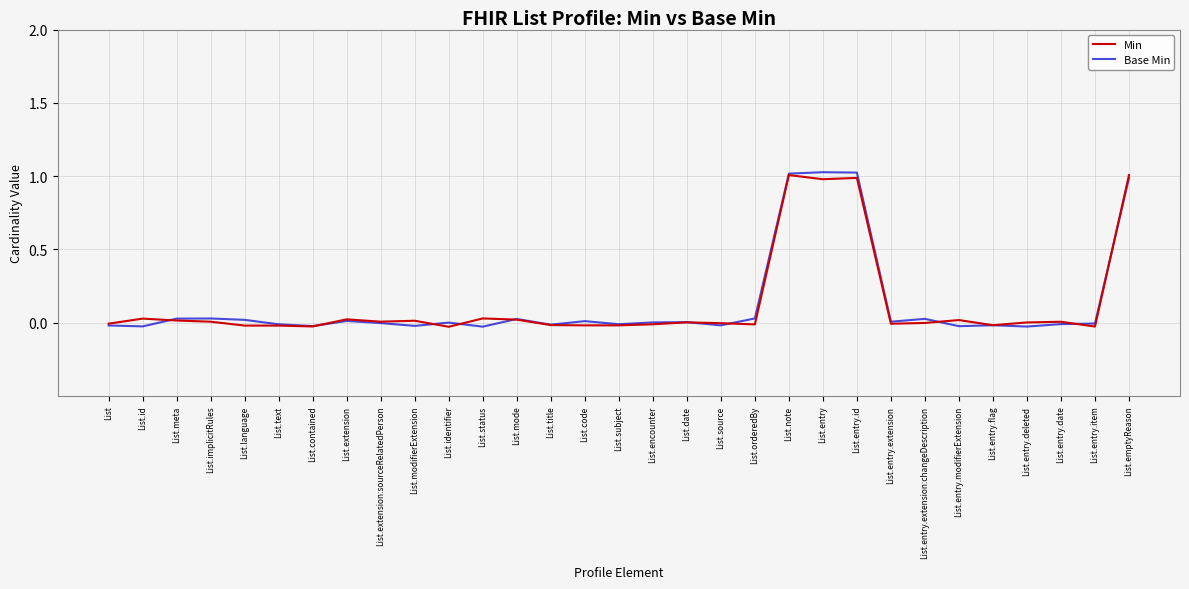

Is the value of Min at List.entry greater than the value of Base Min at List.entry.extension:changeDescription?

Yes